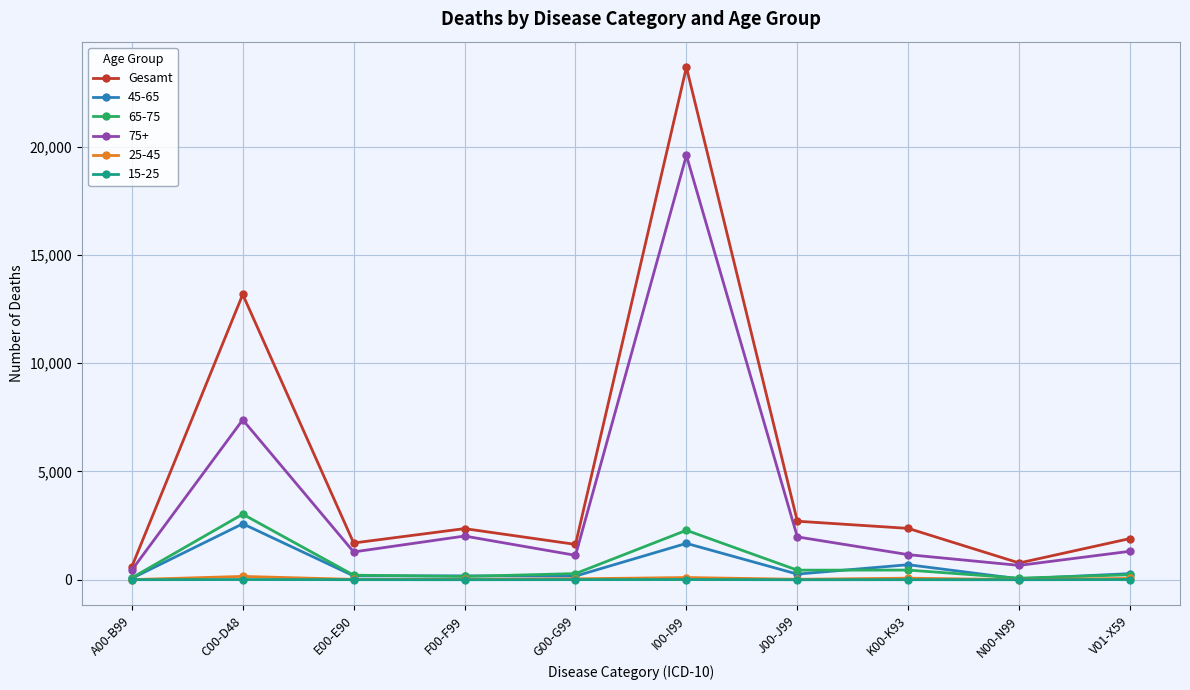

What is the smallest value displayed?

0